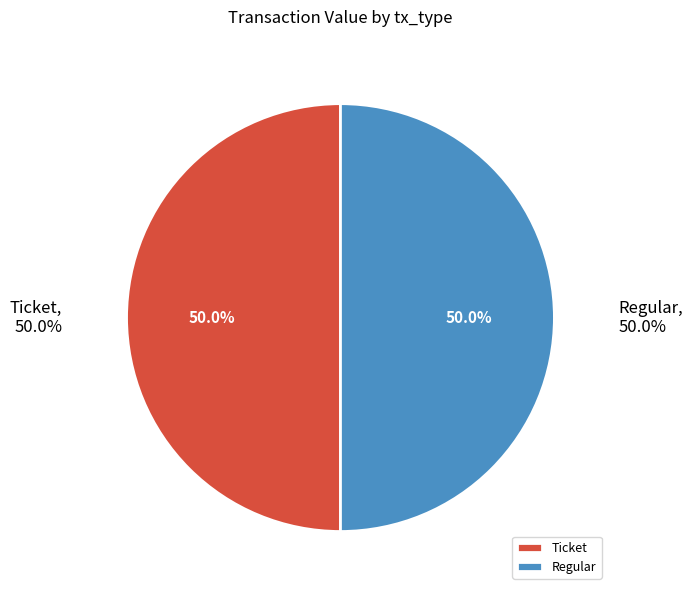

Rank the categories by value from highest to lowest.

Regular (io_index=9), Ticket (io_index=0)